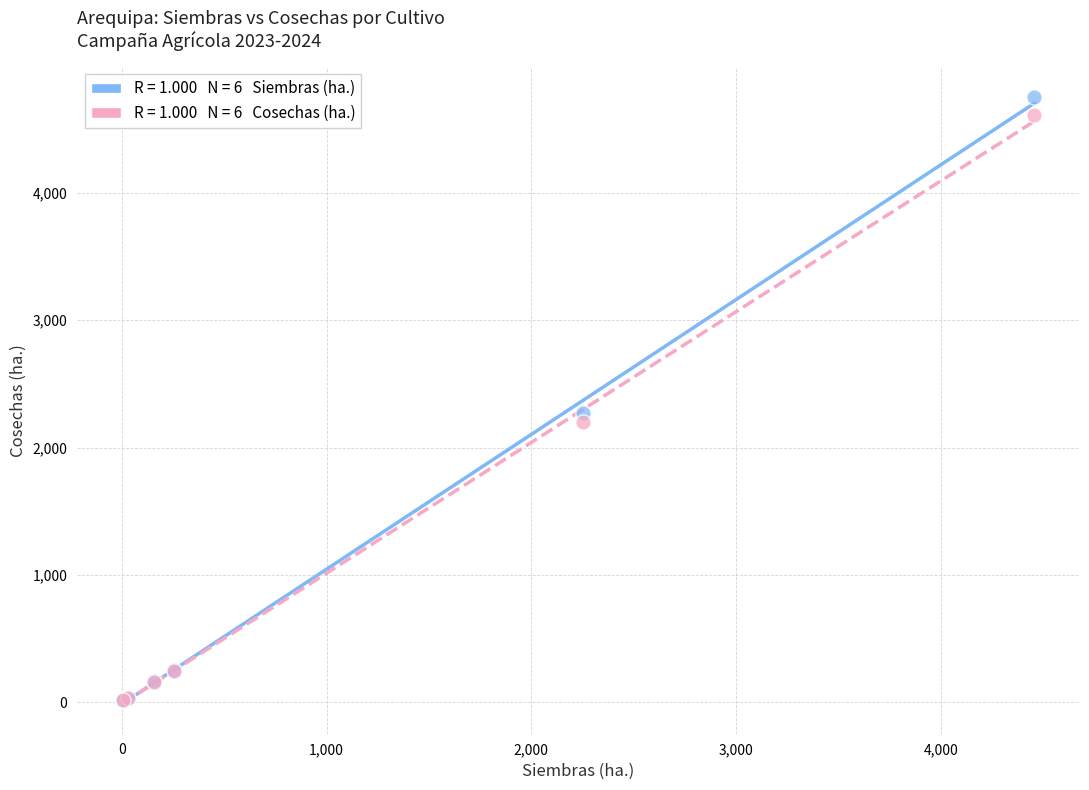

Across all series, what Y value is closest to 2384?

2270.0